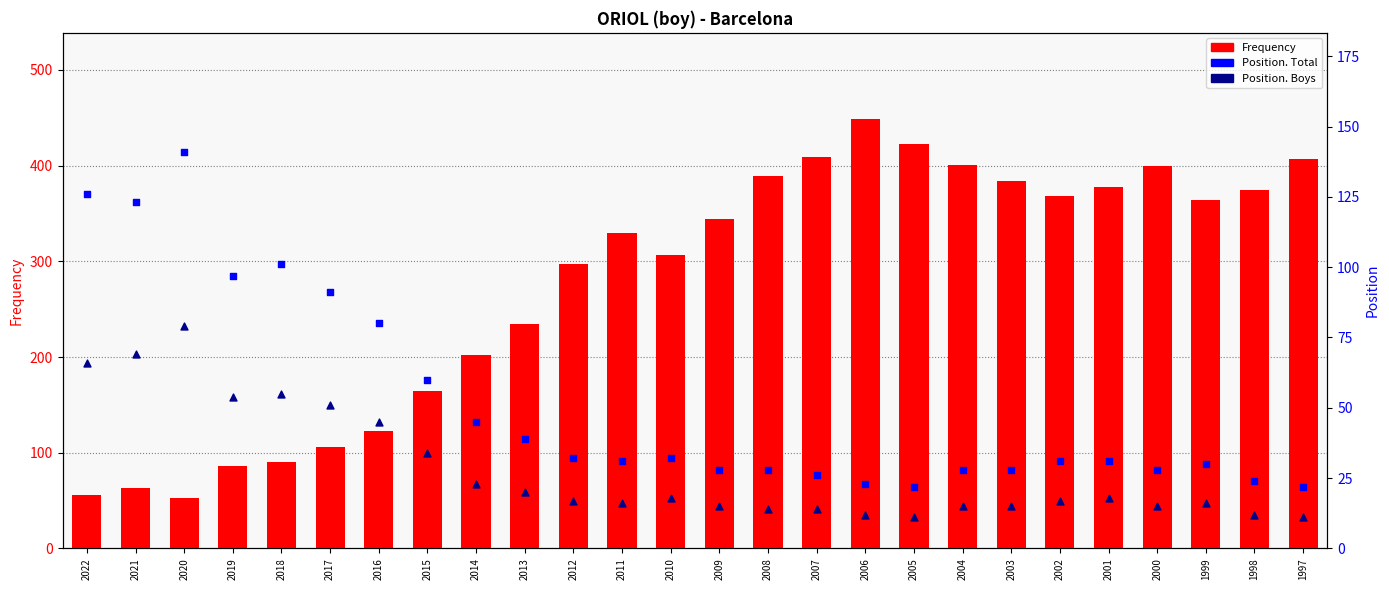

What is the total value across all series at 2008?

431